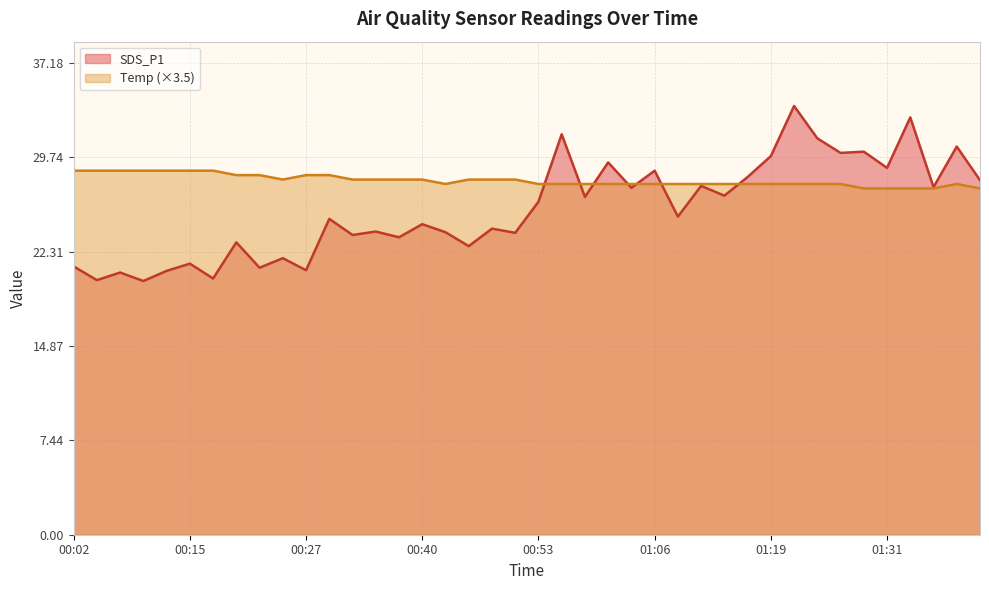

How many Temp values are between 27 and 28?

29